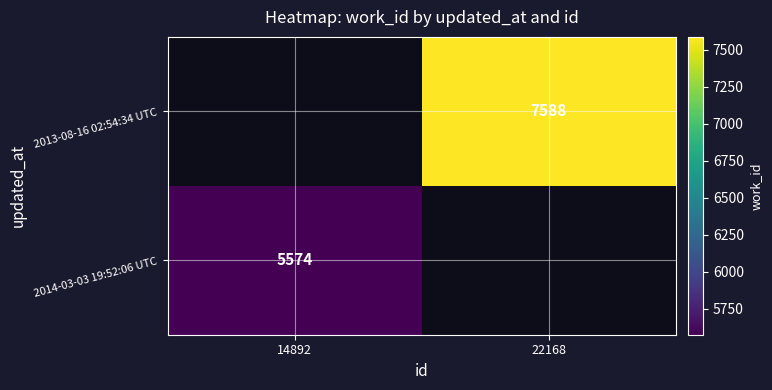

The 2013-08-16 02:54:34 UTC series shows 7588 at 22168. True or false?

True